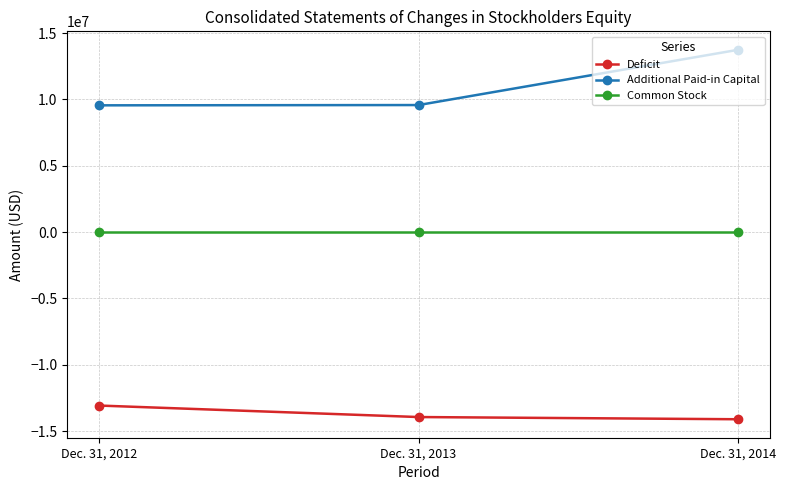

The Additional Paid-in Capital series shows 15650164 at Dec. 31, 2012. True or false?

False